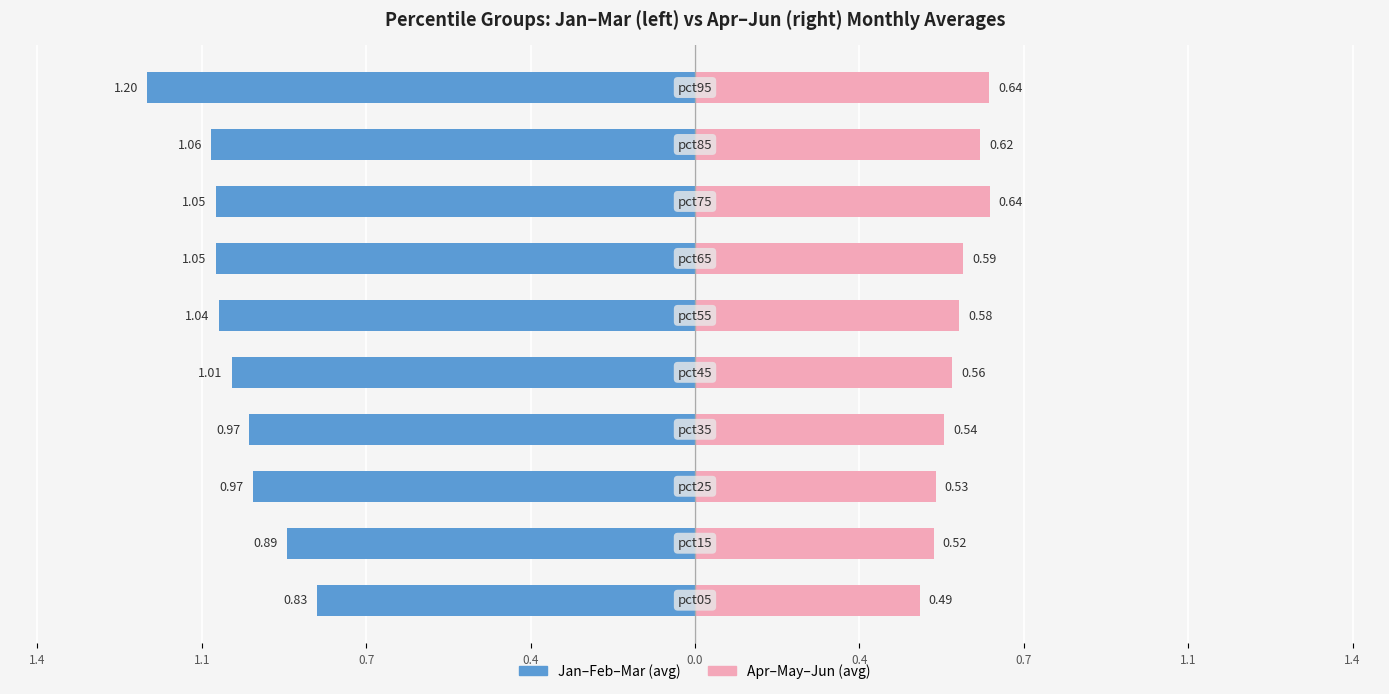

How many data points in Jan–Feb–Mar (avg) are above -1?

4